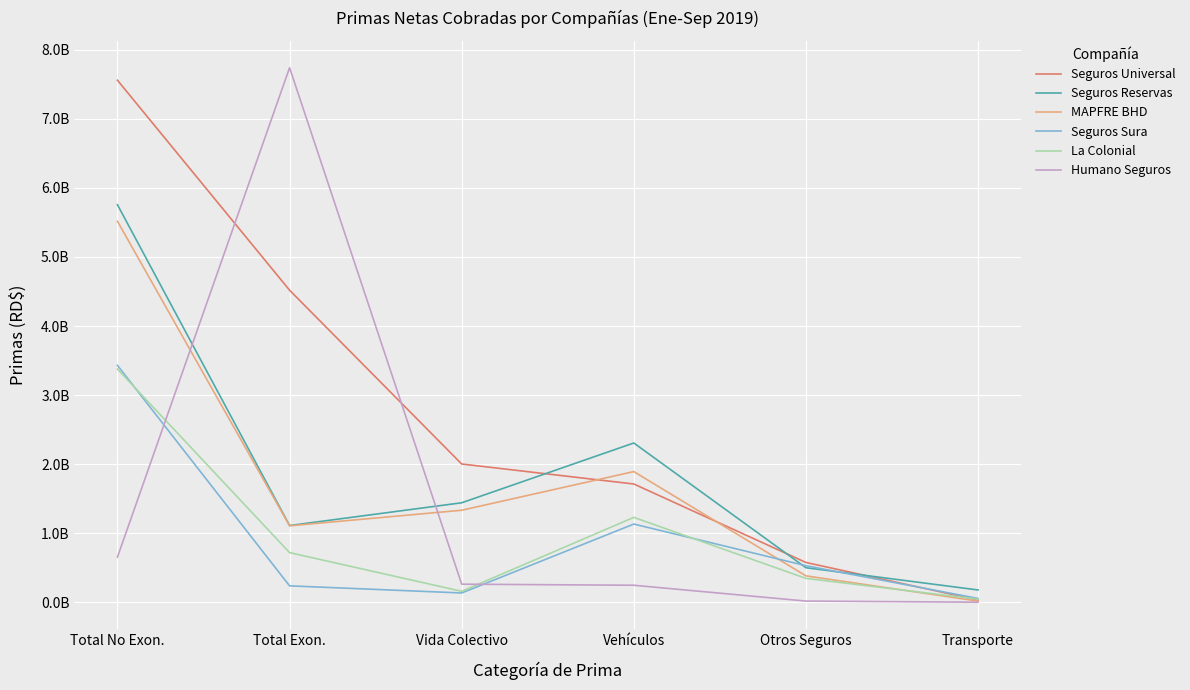

Does the chart display data point markers on the line(s)?

No